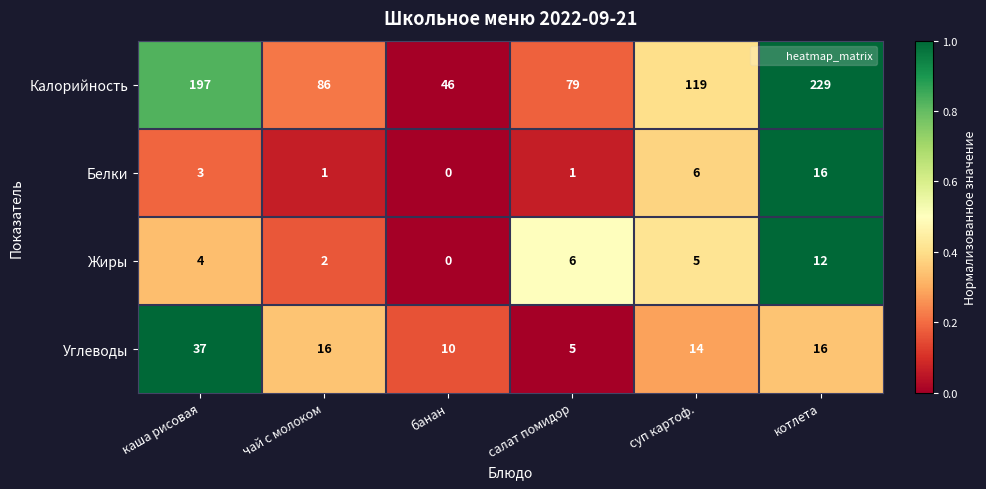

What is the difference between the maximum and minimum values in the Жиры series?

12